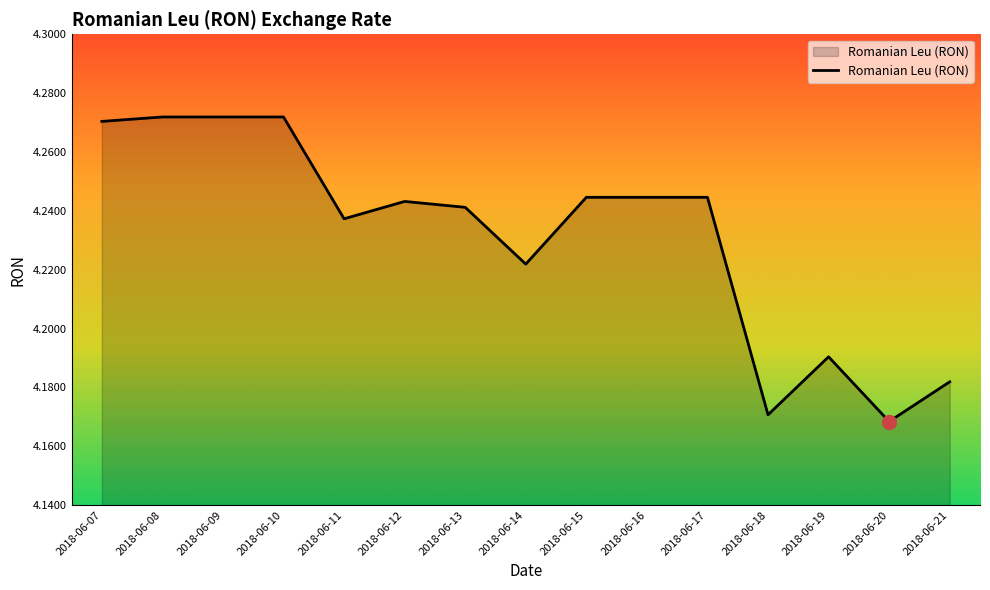

What is the sum of the values at 2018-06-18 and 2018-06-13?

8.4